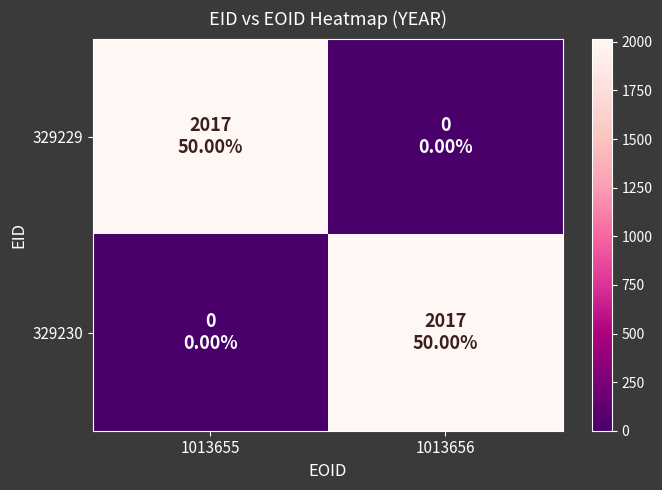

Rank the series by their maximum value, from lowest to highest.

329229, 329230